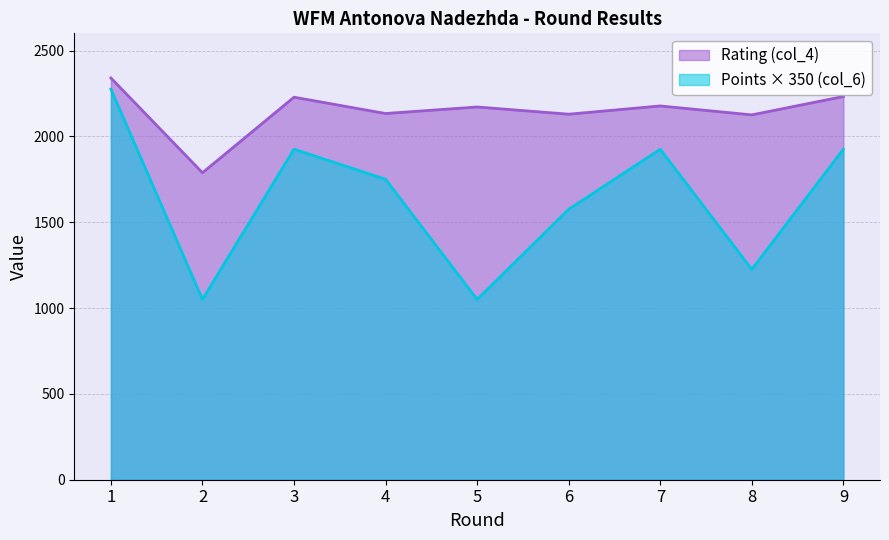

How many series are shown in this chart?

2